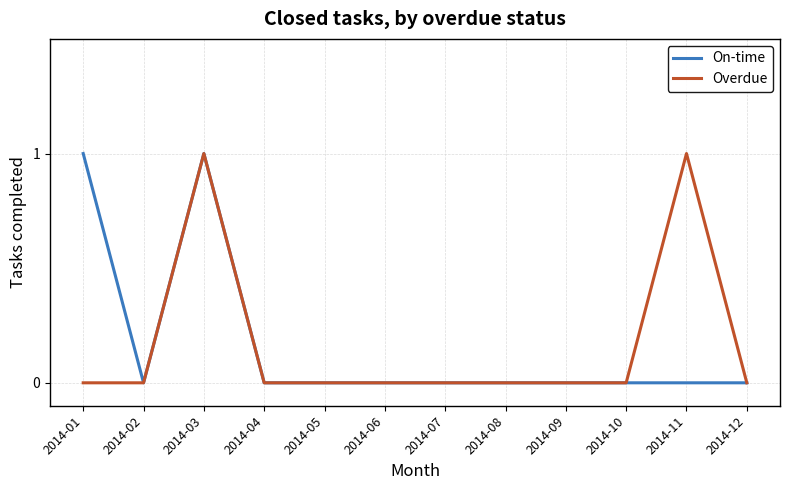

At which category is the sum across all series the highest?

2014-03